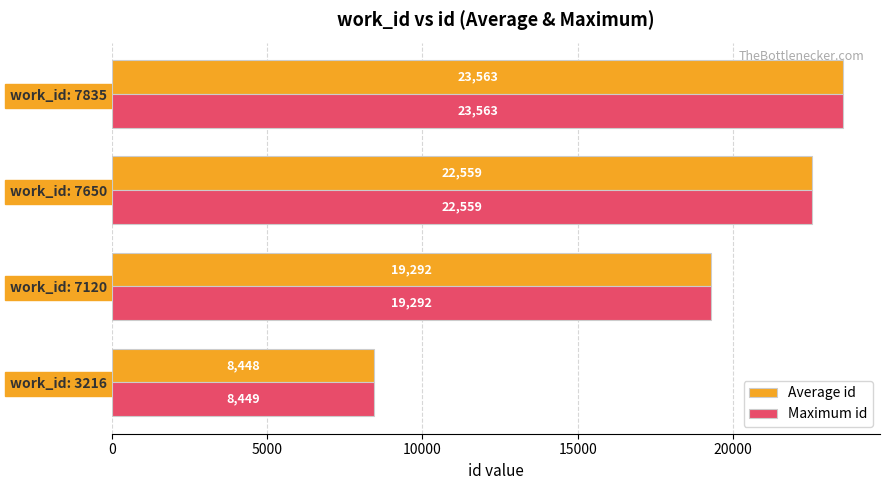

Which category has the lowest value in the Average id series?

work_id: 3216